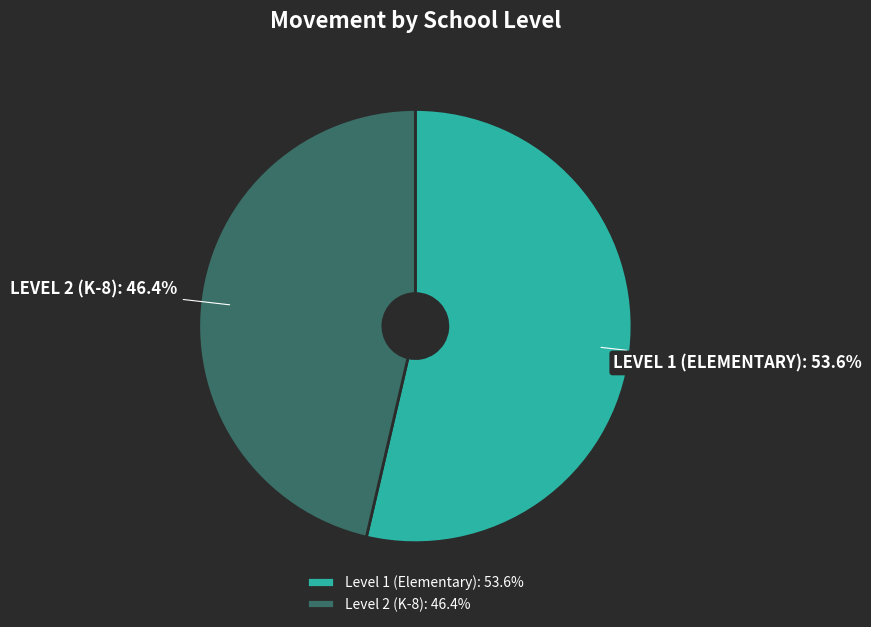

To the nearest percent, what is the average slice percentage?

50%